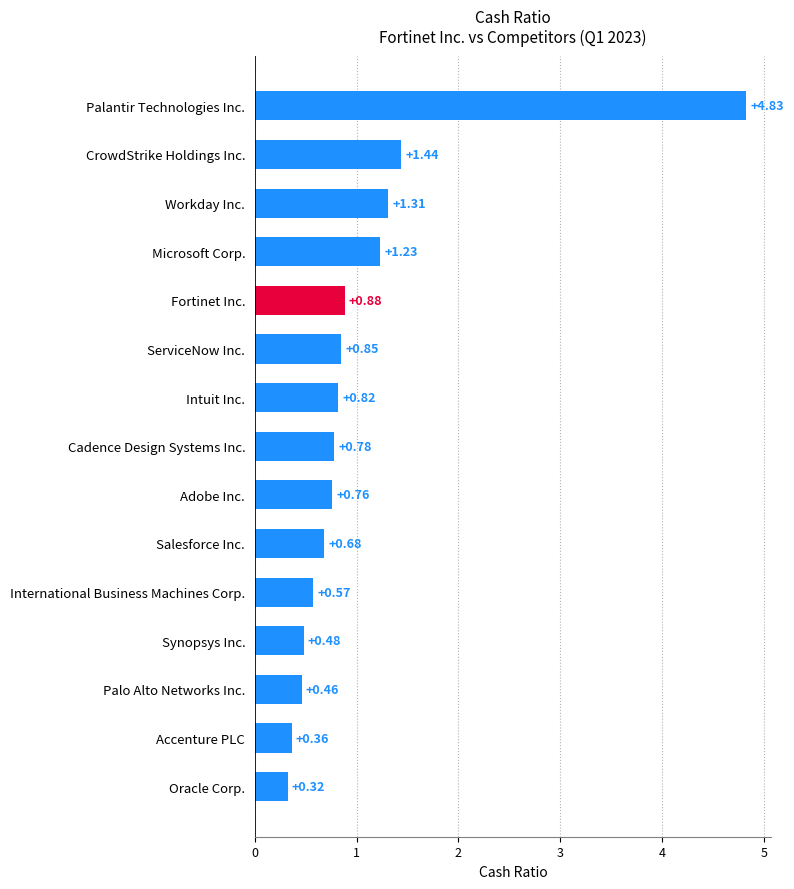

List the labels in order of value, smallest first.

Oracle Corp., Accenture PLC, Palo Alto Networks Inc., Synopsys Inc., International Business Machines Corp., Salesforce Inc., Adobe Inc., Cadence Design Systems Inc., Intuit Inc., ServiceNow Inc., Fortinet Inc., Microsoft Corp., Workday Inc., CrowdStrike Holdings Inc., Palantir Technologies Inc.